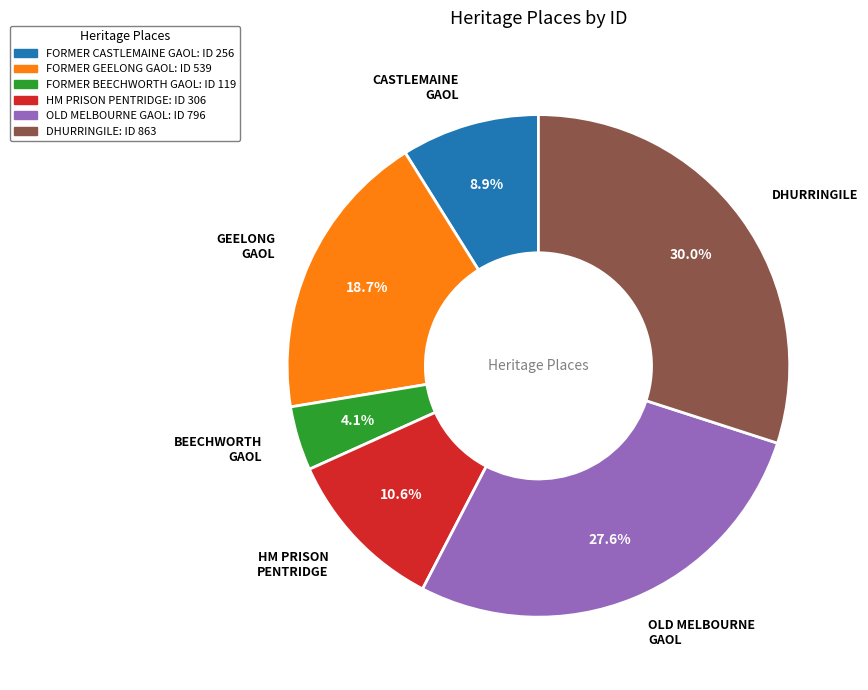

To the nearest percent, what is the difference between the FORMER GEELONG GAOL and OLD MELBOURNE GAOL slice percentages?

9%